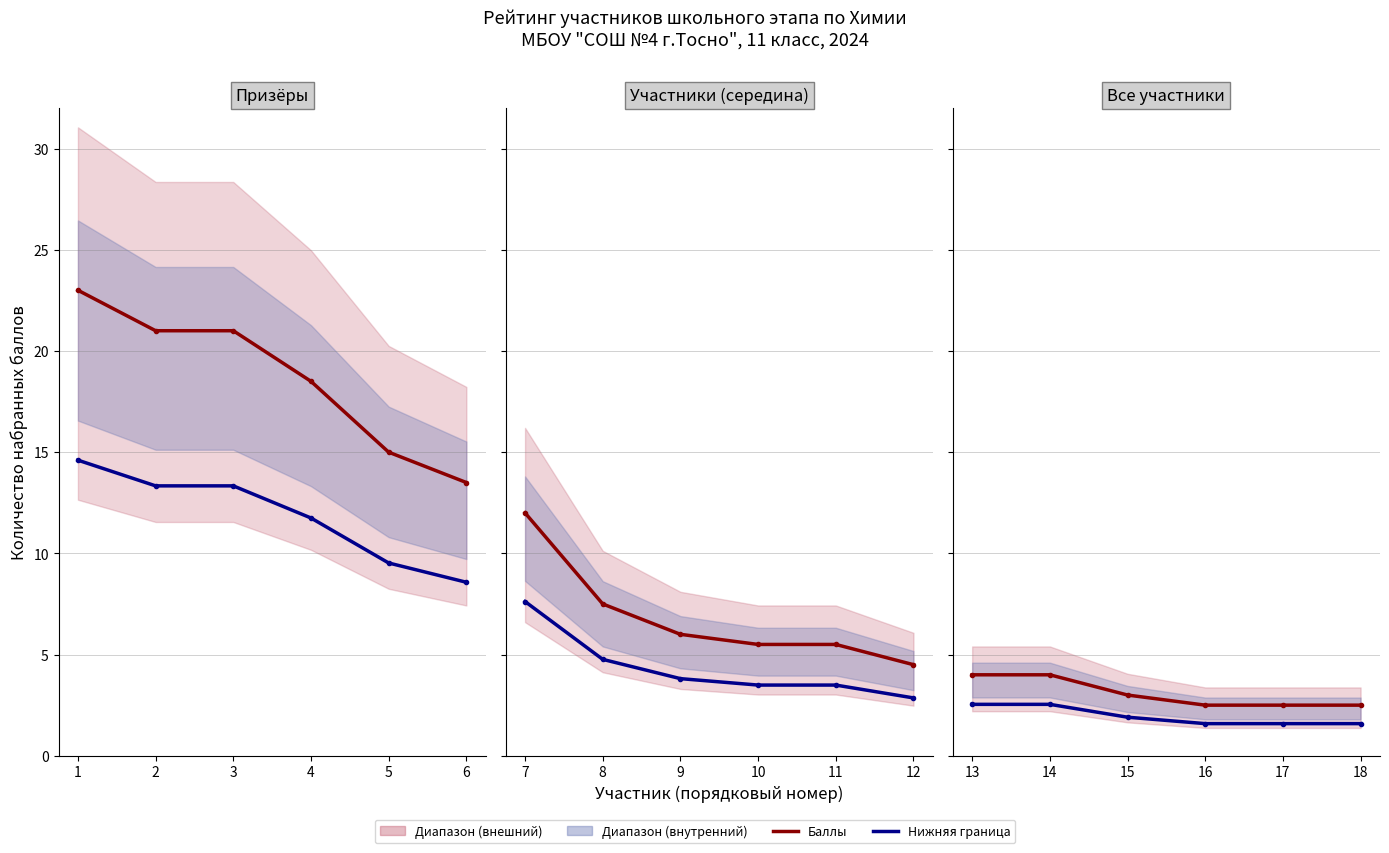

Which series has the largest range (max minus min)?

Баллы